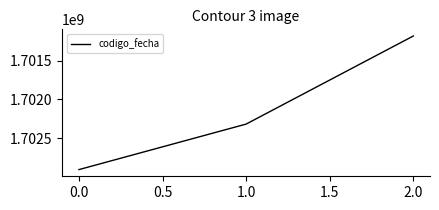

Approximately how many times larger is the value at 2.0 compared to 0.0?

1.0